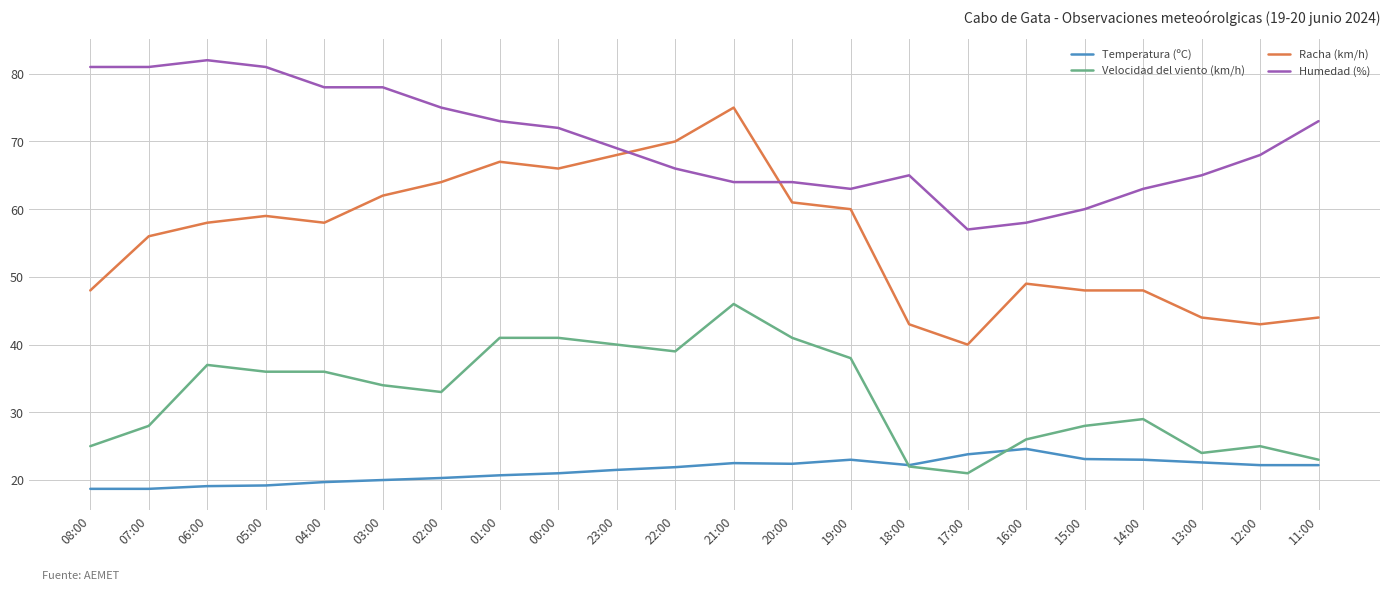

Rank the series by their maximum value, from lowest to highest.

Temperatura (ºC), Velocidad del viento (km/h), Racha (km/h), Humedad (%)